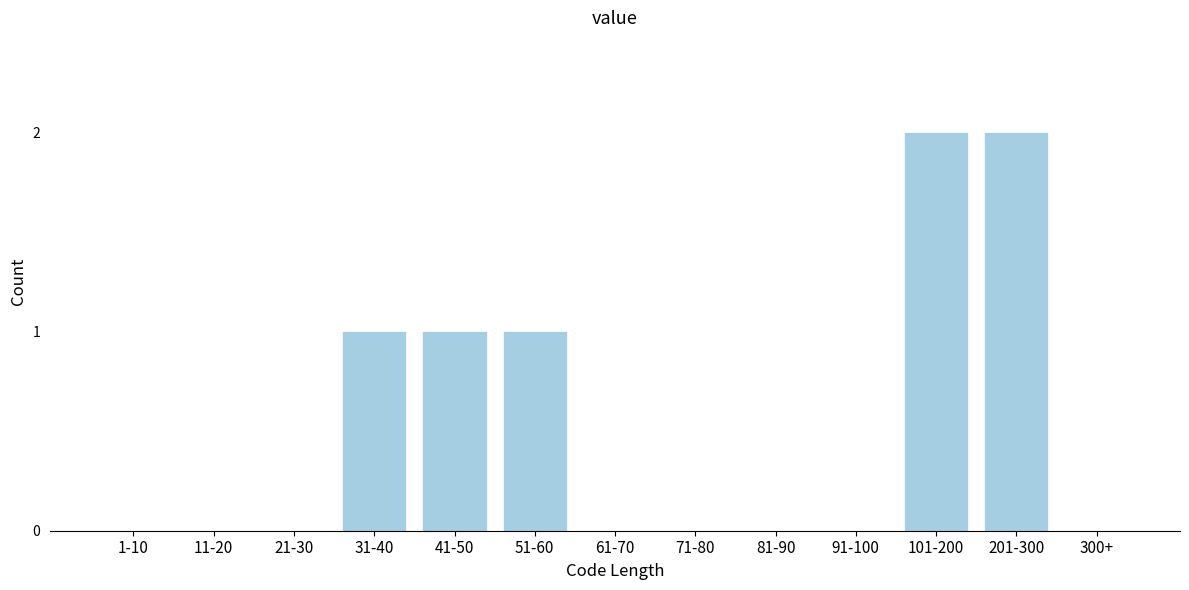

Reading left to right, list all the values displayed in this chart.

1-10=0	11-20=0	21-30=0	31-40=1	41-50=1	51-60=1	61-70=0	71-80=0	81-90=0	91-100=0	101-200=2	201-300=2	300+=0